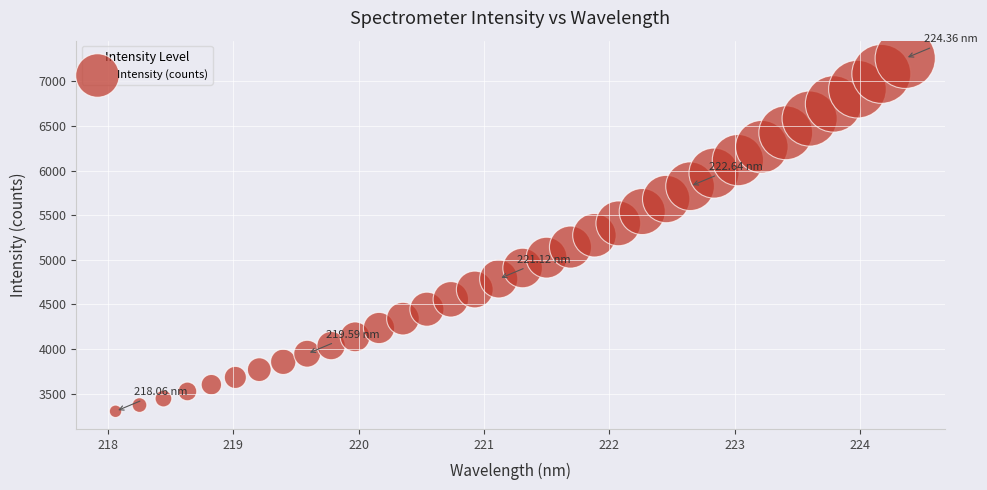

What is the range of X values (max minus min)?

6.3